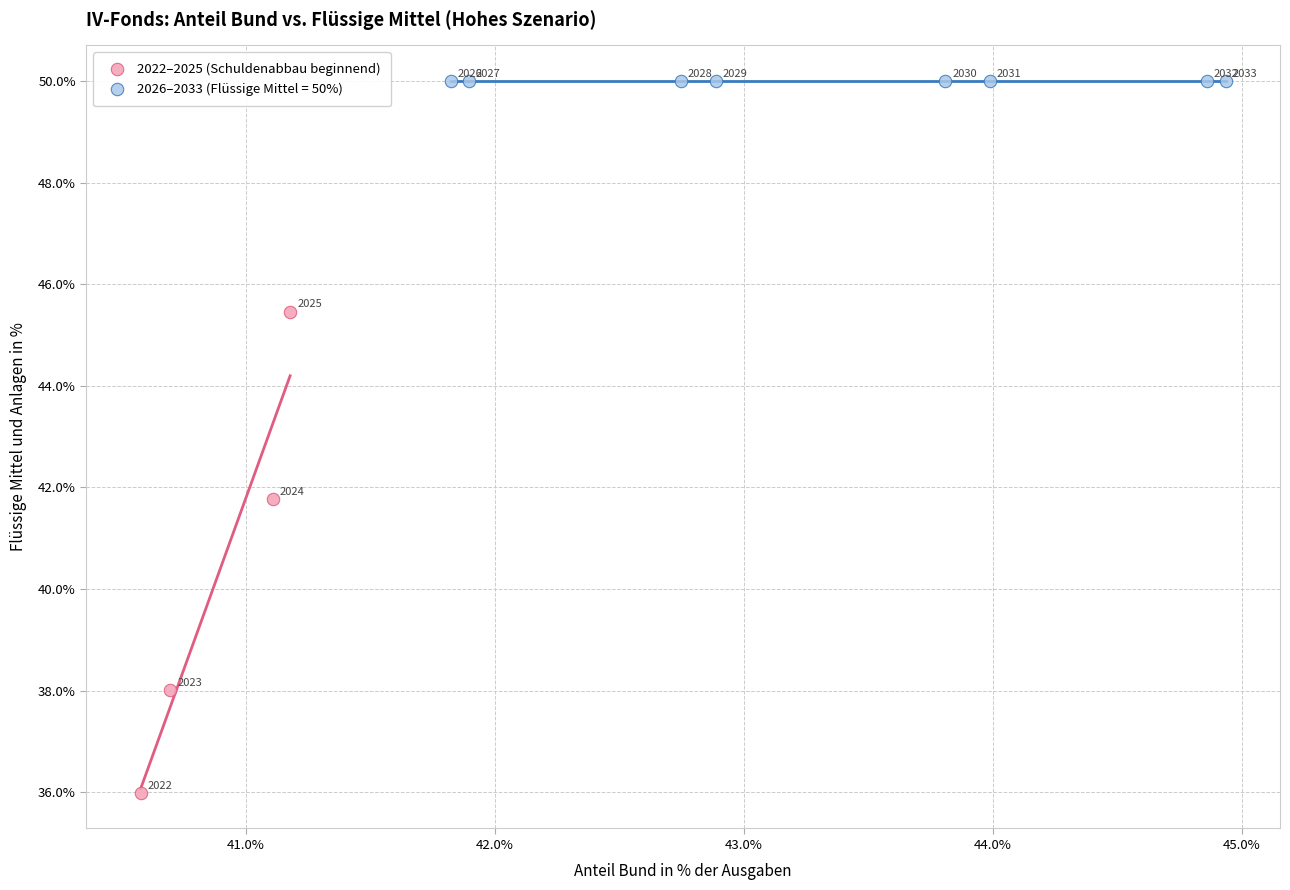

Which series contains the lowest Y value?

2022–2025 (Schuldenabbau beginnend)